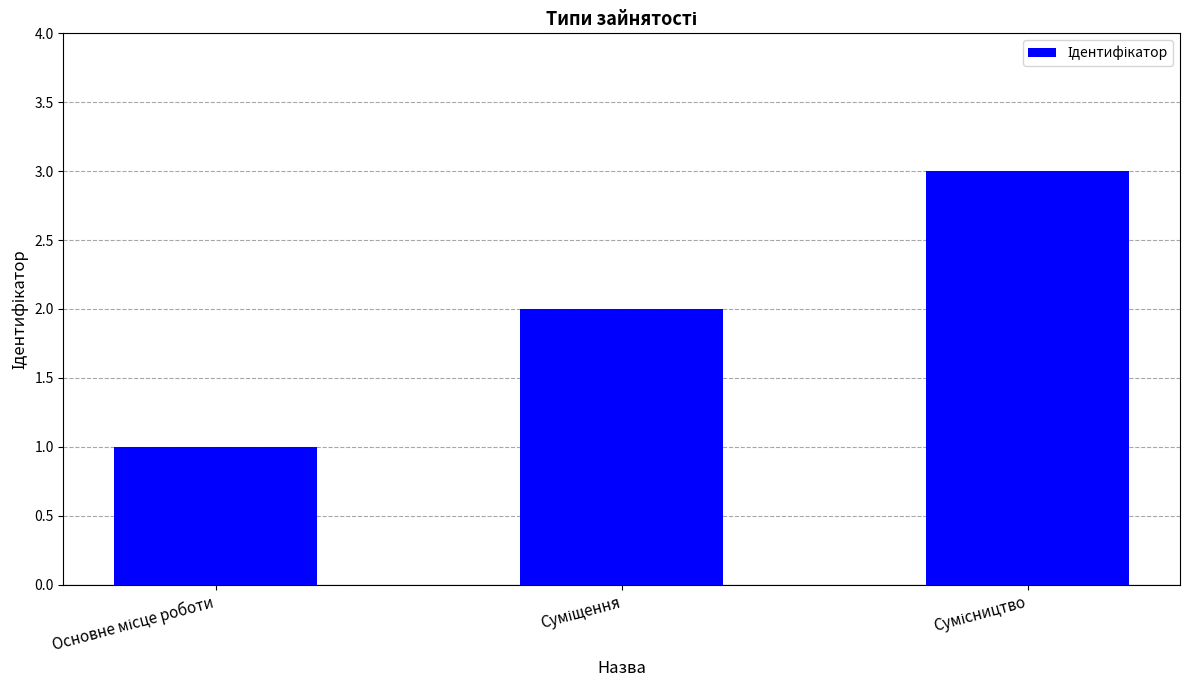

What is the greatest value displayed?

3